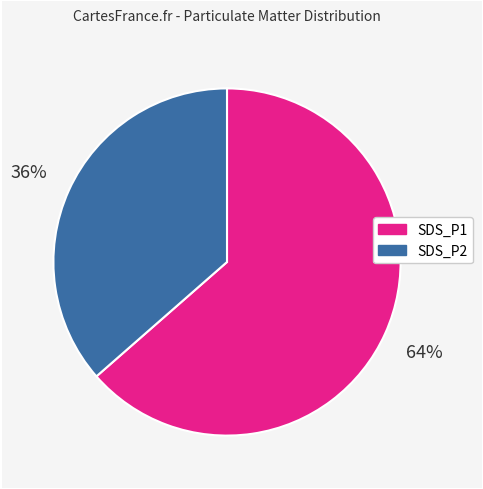

To the nearest percent, what is the average slice percentage?

50%